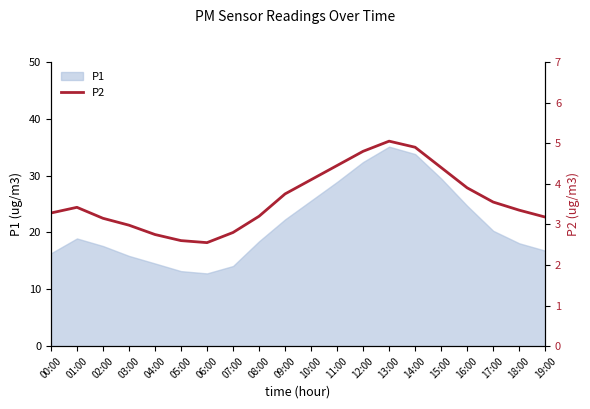

At which label is P1 closest to 23?

09:00